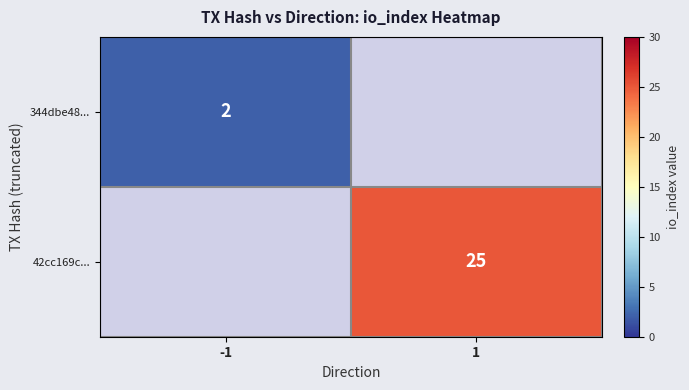

Is it true that 42cc169c... equals 16 at 1?

False